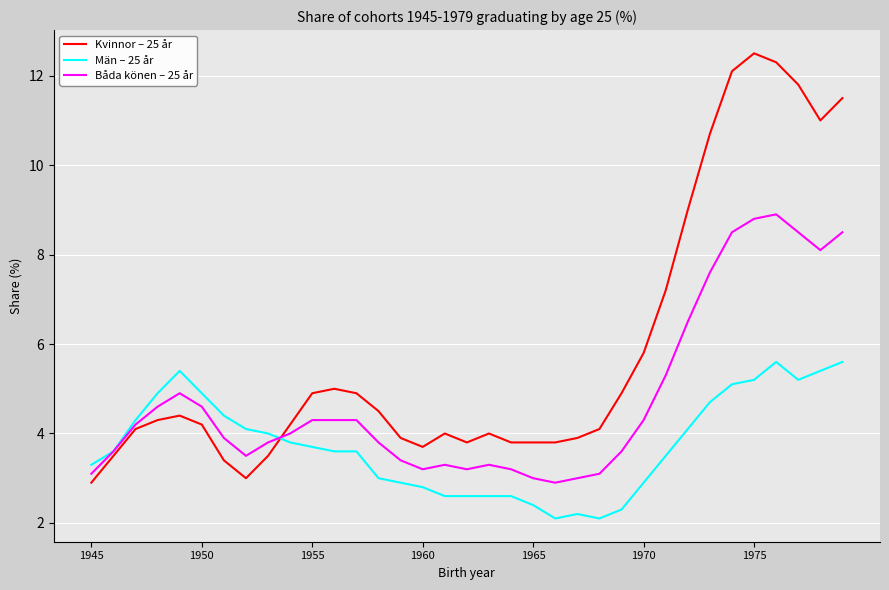

Which series has the widest spread of values?

Kvinnor – 25 år